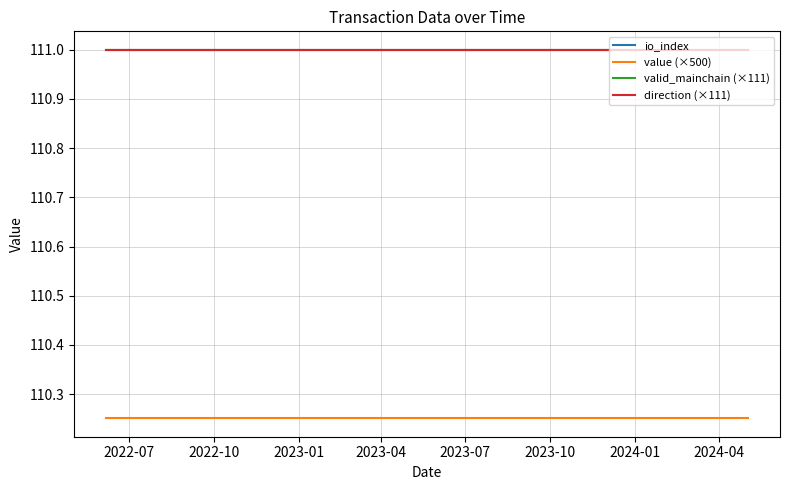

What is the spread (max minus min) of values at 2022-07?

0.7